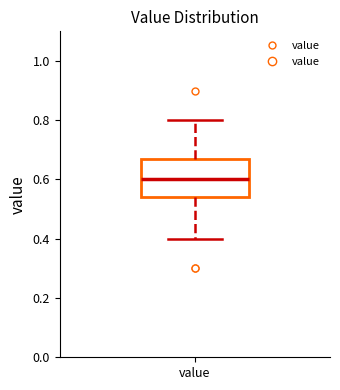

Read this box plot against the y-axis: the position of the median line, the range covered by the box, and the ends of both whiskers. The values are not printed on the chart, so give them approximately, as read against the axis.

median 0.60, box 0.54 to 0.68, whiskers 0.40 to 0.80